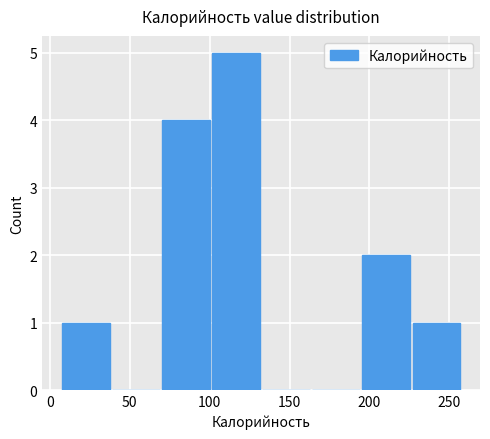

Reading left to right, transcribe this chart: for each bar, give the range it covers on the x-axis and its height. Neither the bar edges nor the heights are printed on the chart, so give them approximately, as read against the axes.

5 to 40: 1
40 to 70: 0
70 to 100: 4
100 to 130: 5
130 to 165: 0
165 to 195: 0
195 to 225: 2
225 to 260: 1